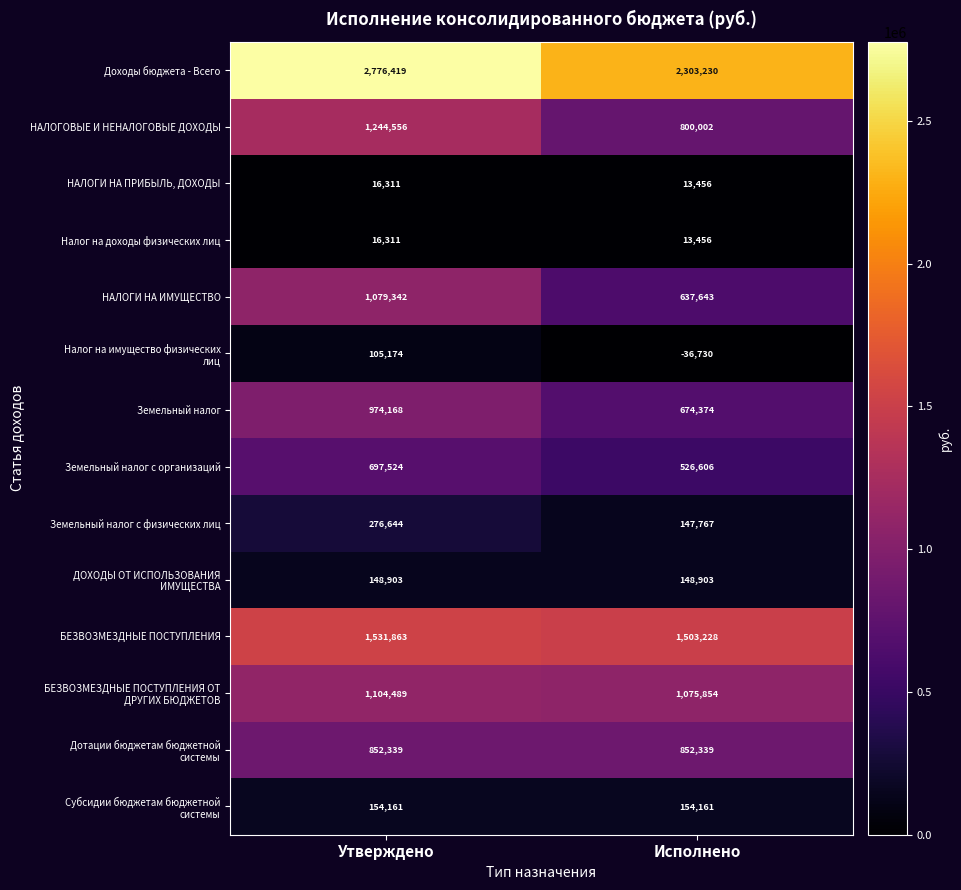

What is the difference between the maximum and minimum values in the Доходы бюджета - Всего series?

473189